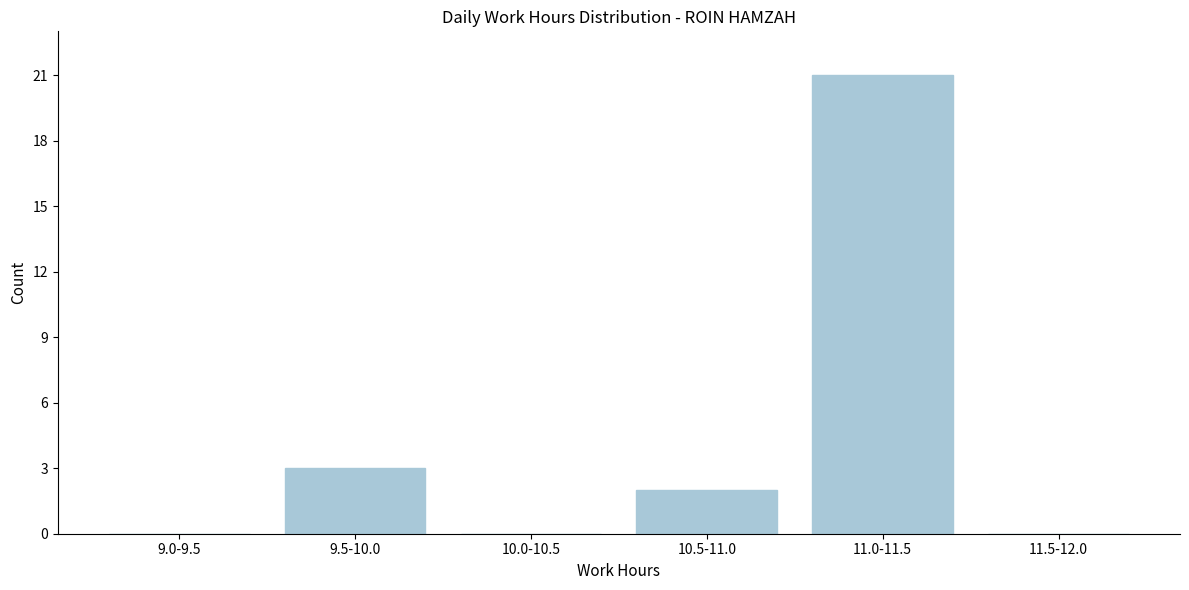

Reading left to right, extract all data points from this chart.

9.0-9.5=0	9.5-10.0=3	10.0-10.5=0	10.5-11.0=2	11.0-11.5=21	11.5-12.0=0